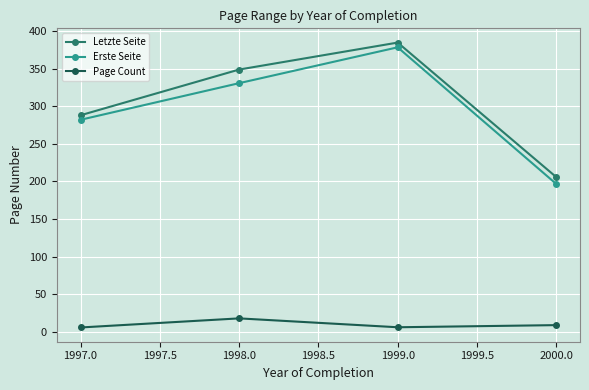

The Letzte Seite series shows 618.0 at 1998.0. True or false?

False